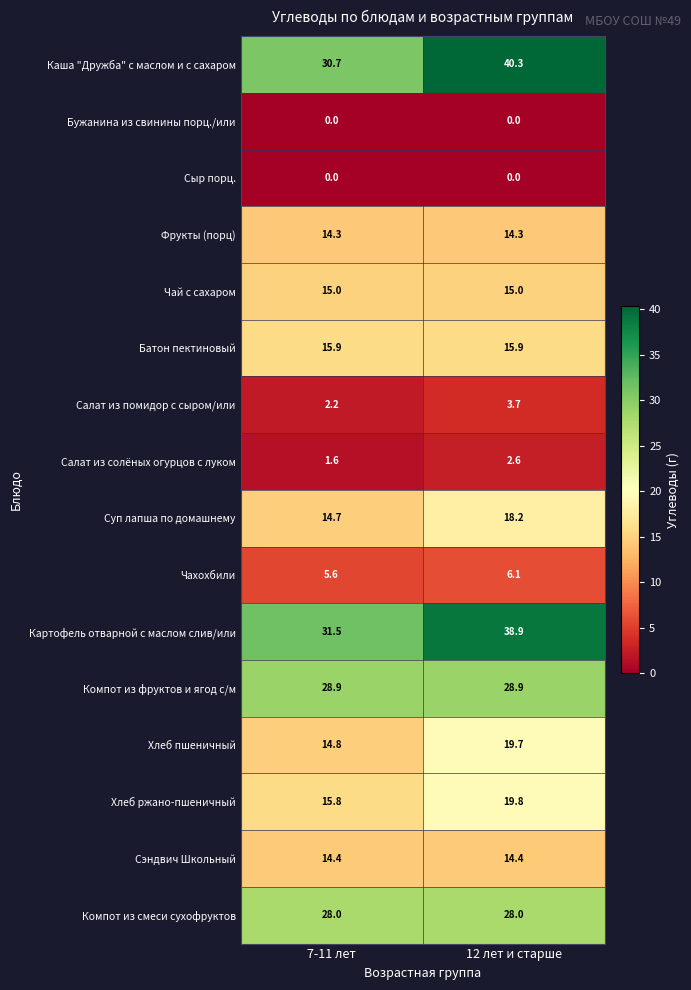

How many data points does each series have?

2